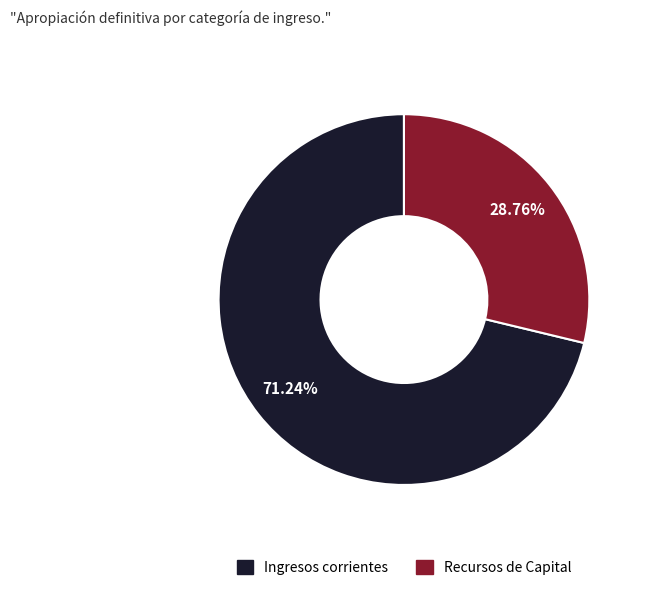

What percentage is the Recursos de Capital slice, to the nearest percent?

29%